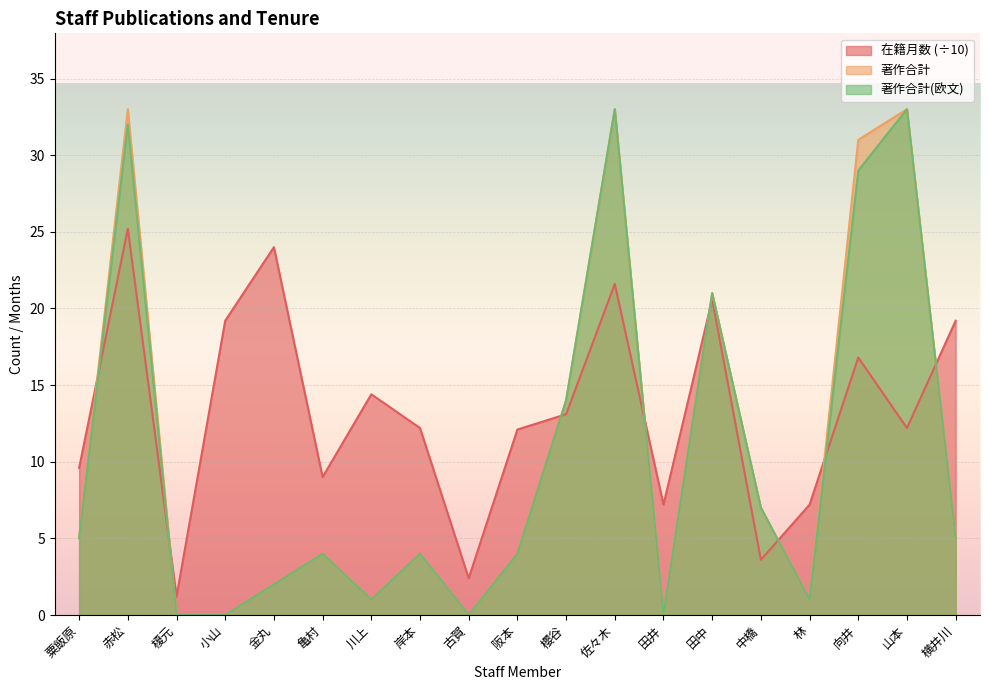

How many lines are shown in the chart?

3